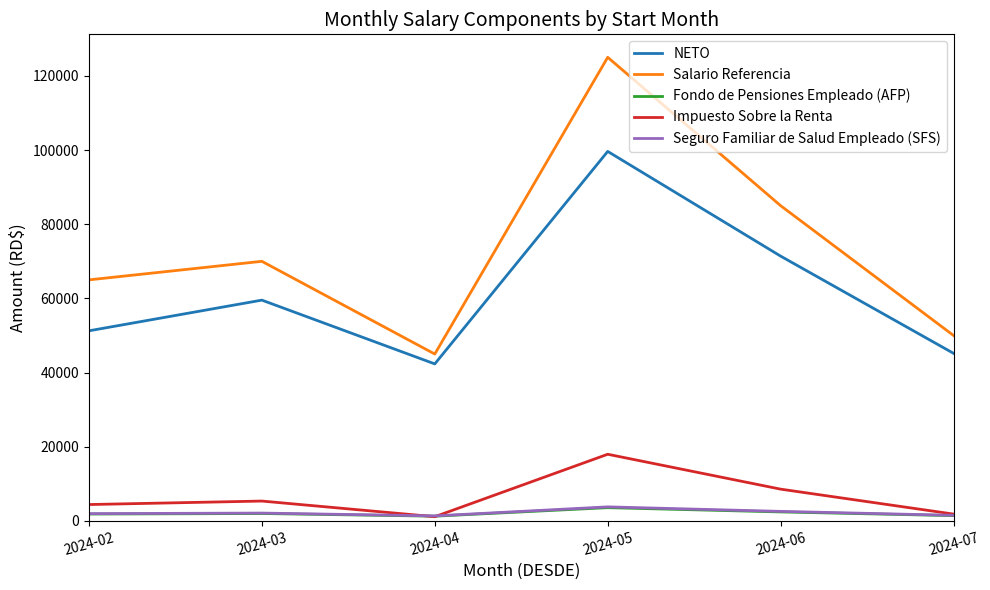

The value of Impuesto Sobre la Renta at 2024-06 is 8577.1. True or false?

True